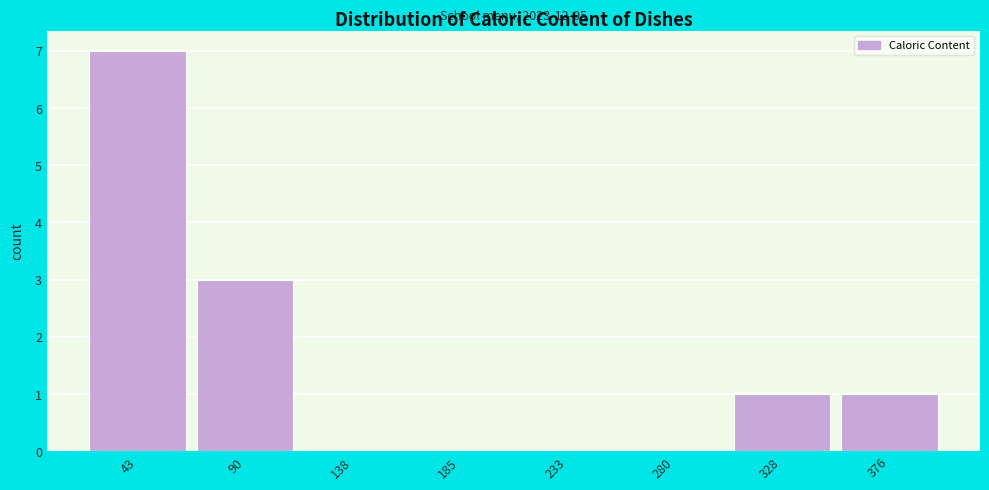

Reading left to right, transcribe all the data shown in this chart.

43=7	90=3	138=0	185=0	233=0	280=0	328=1	376=1